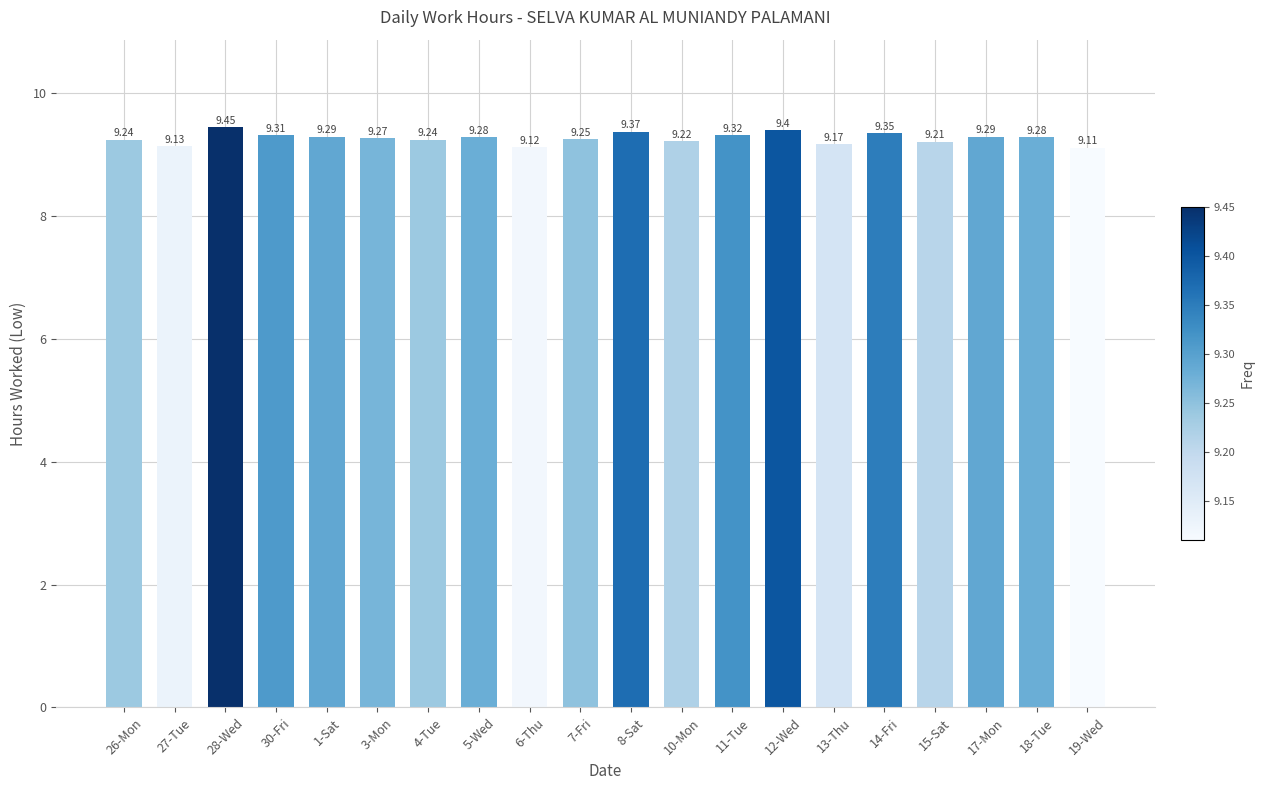

Approximately how many times larger is the value at 3-Mon compared to 27-Tue?

1.0